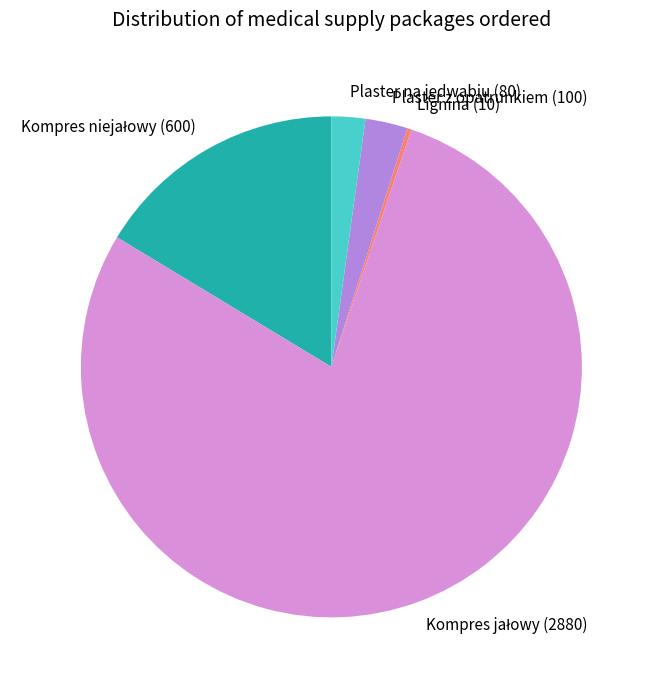

Is there a majority slice in this chart?

Yes